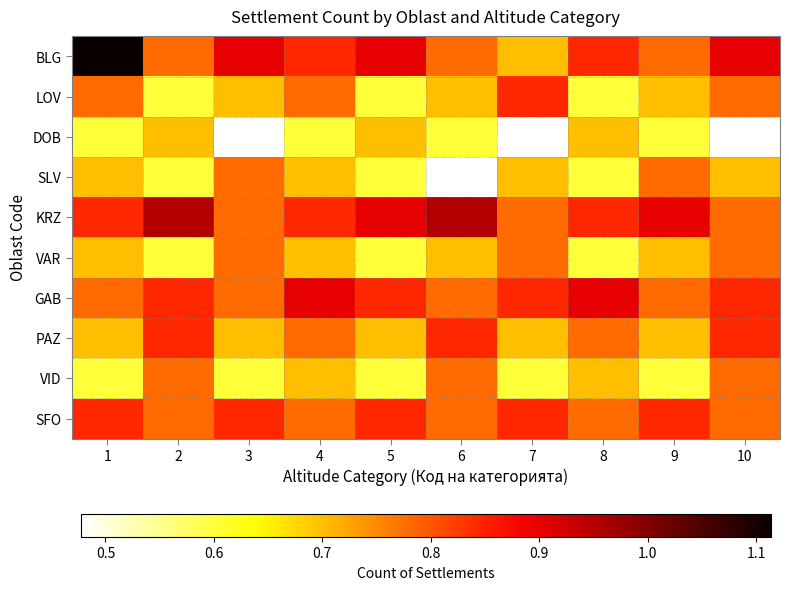

Which has a higher value, 2 or 3?

3